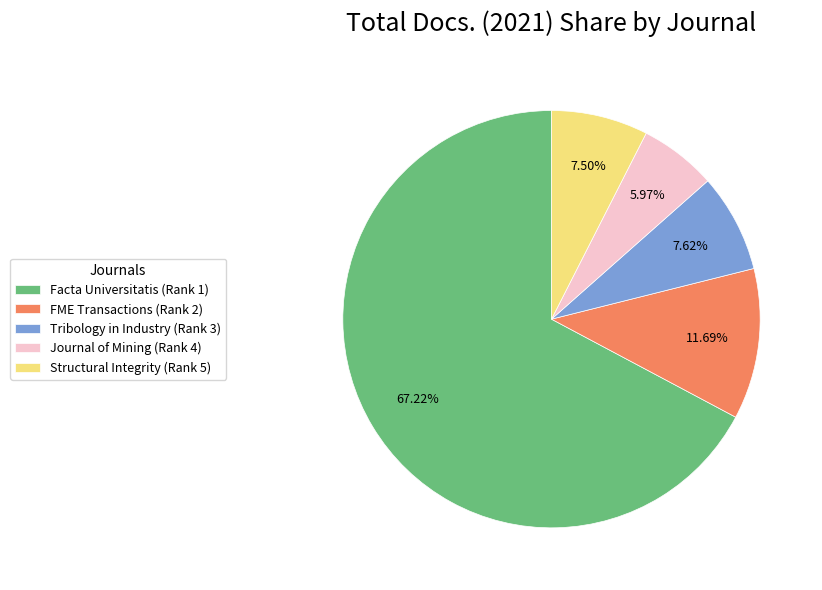

The FME Transactions (Rank 2) slice represents 7% of the pie. True or false?

False